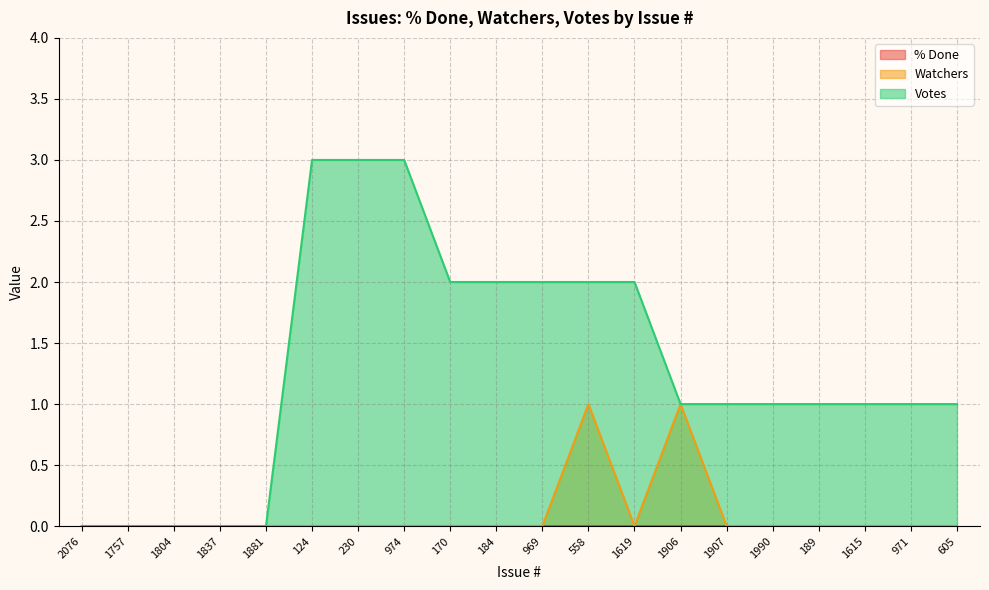

Reading left to right, extract all data points from this chart.

Watchers: 0	0	0	0	0	0	0	0	0	0	0	1	0	1	0	0	0	0	0	0
Votes: 0	0	0	0	0	3	3	3	2	2	2	2	2	1	1	1	1	1	1	1